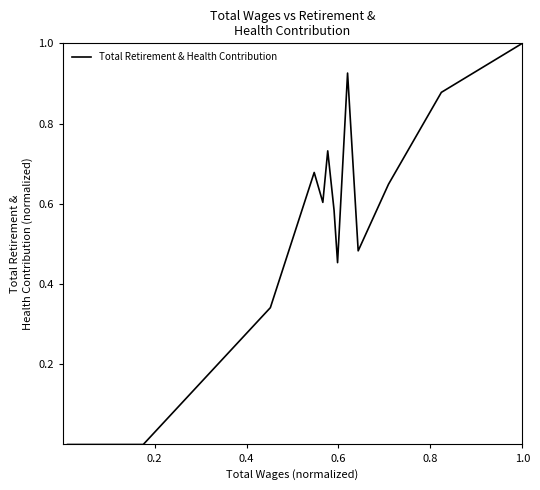

True or false: there are more than 1 points higher than both neighbors.

True